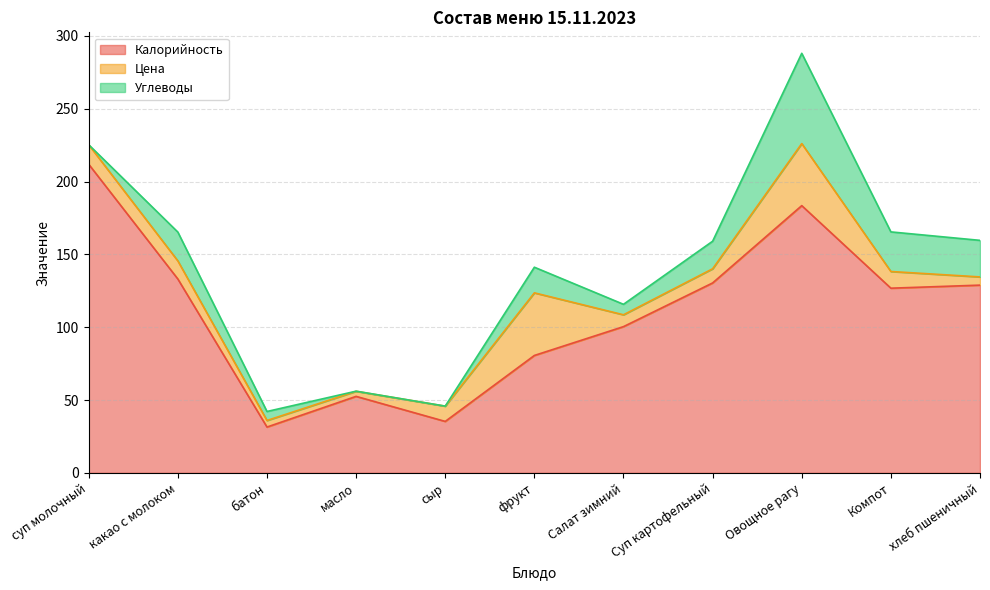

Between суп молочный and батон, which series saw the biggest shift?

Калорийность